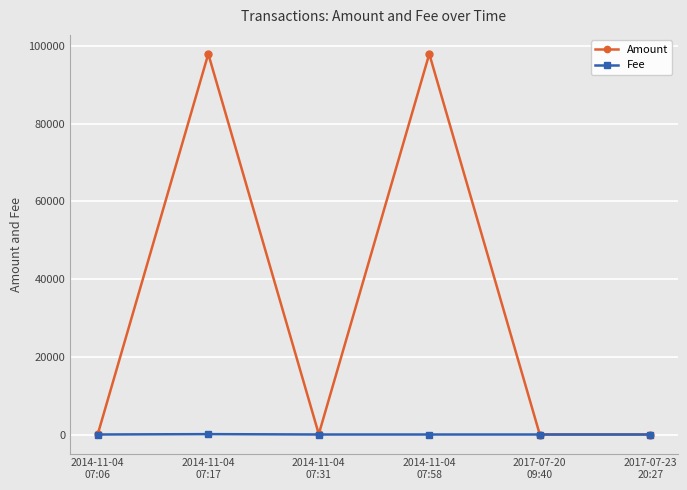

The Amount series shows 149859 at 2014-11-04
07:58. True or false?

False